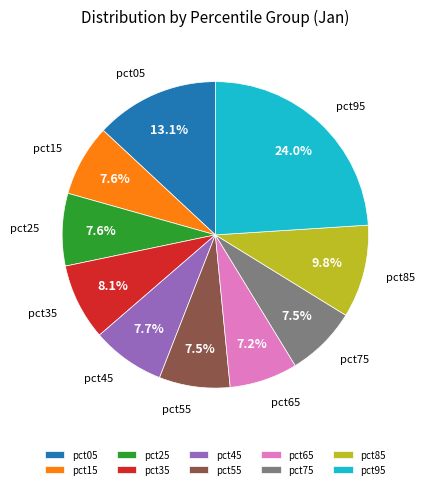

Which slice is the largest?

pct95